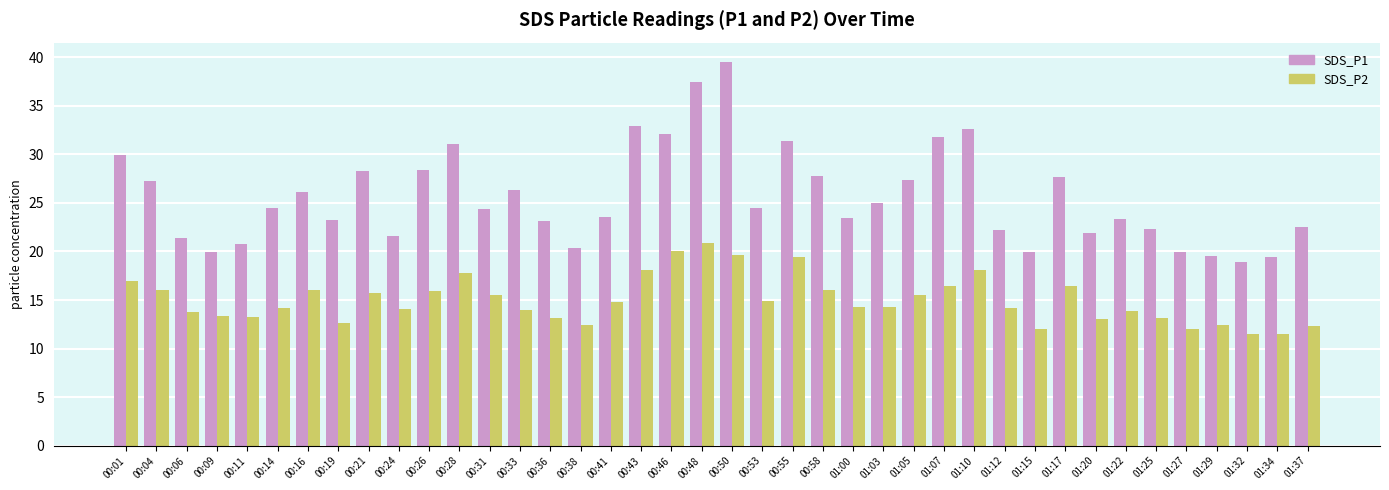

What is the sum of the SDS_P1 values at 00:06 and 00:36?

44.5